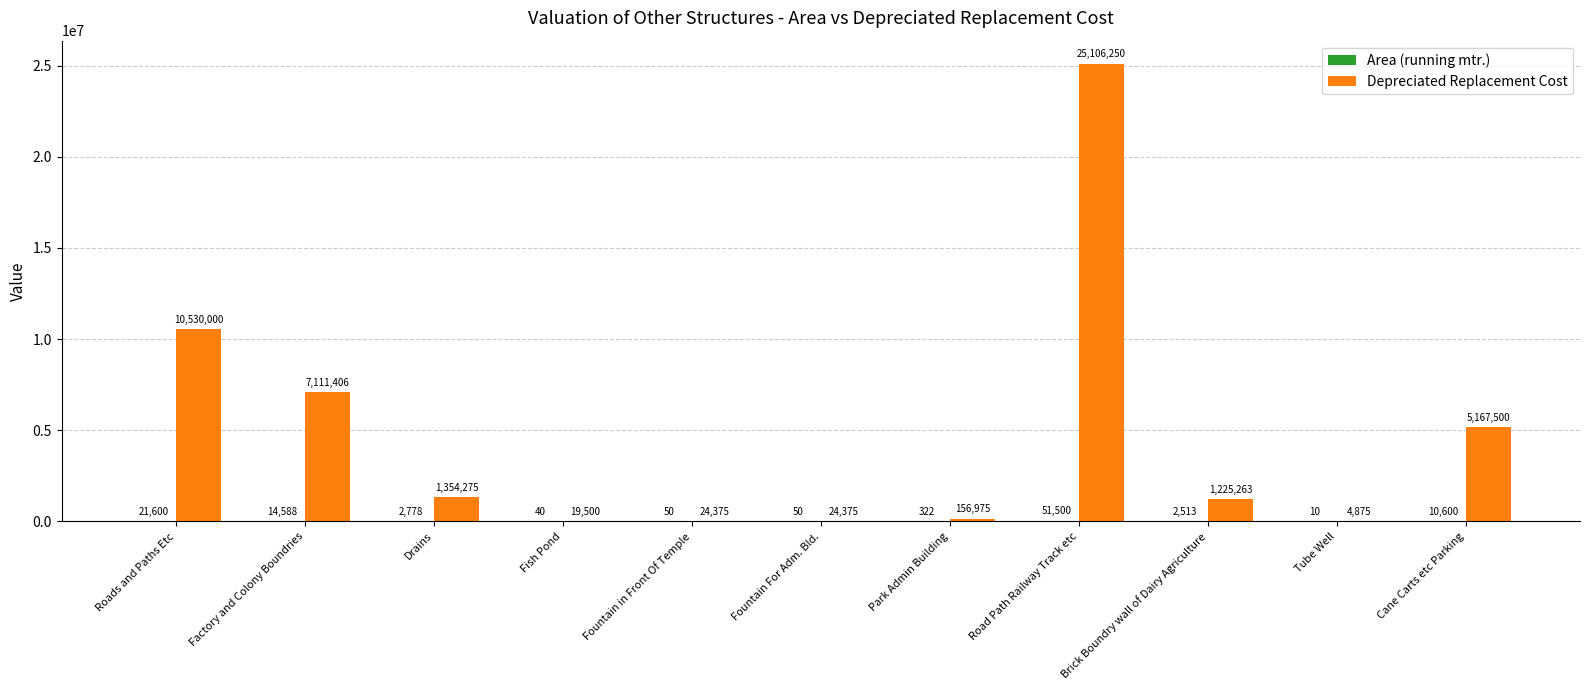

What is the sum of the Depreciated Replacement Cost values at Roads and Paths Etc and Fountain in Front Of Temple?

10554375.0